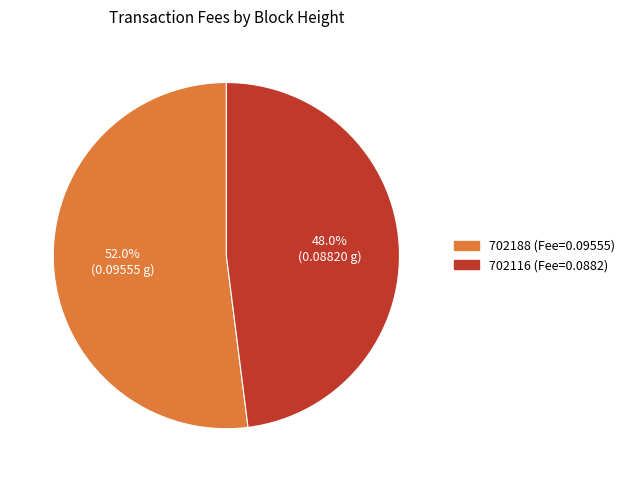

Which has a higher value, 702116 or 702188?

702188